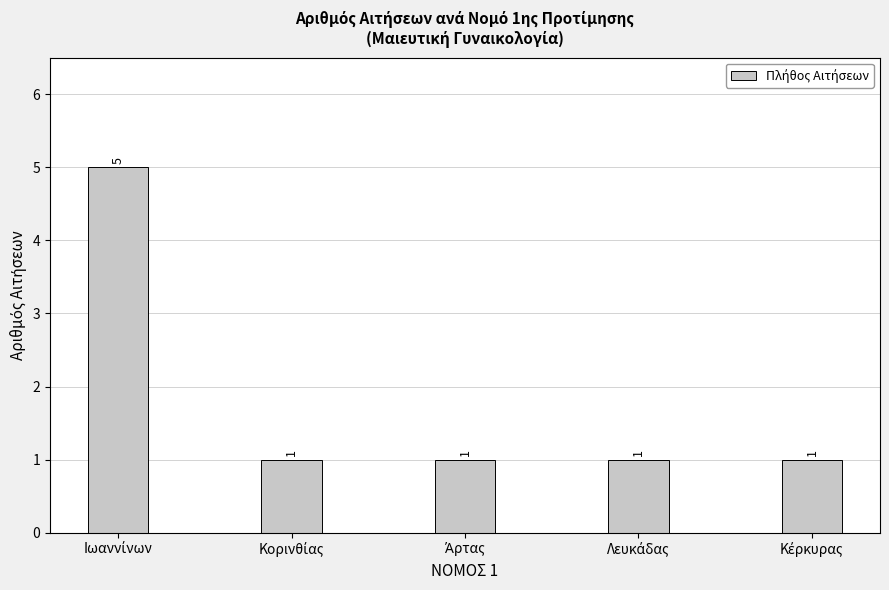

Count the values in the range 1 to 2.

4